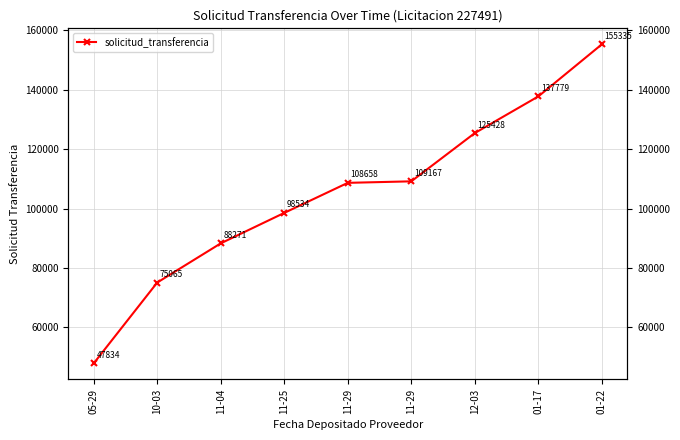

Which has a higher value, 11-29 or 10-03?

11-29